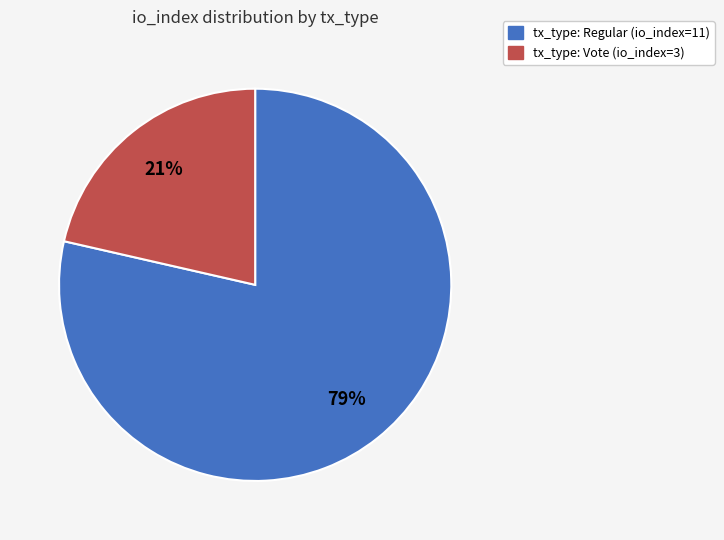

To the nearest percent, what is the combined percentage of tx_type: Vote (io_index=3) and tx_type: Regular (io_index=11)?

100%